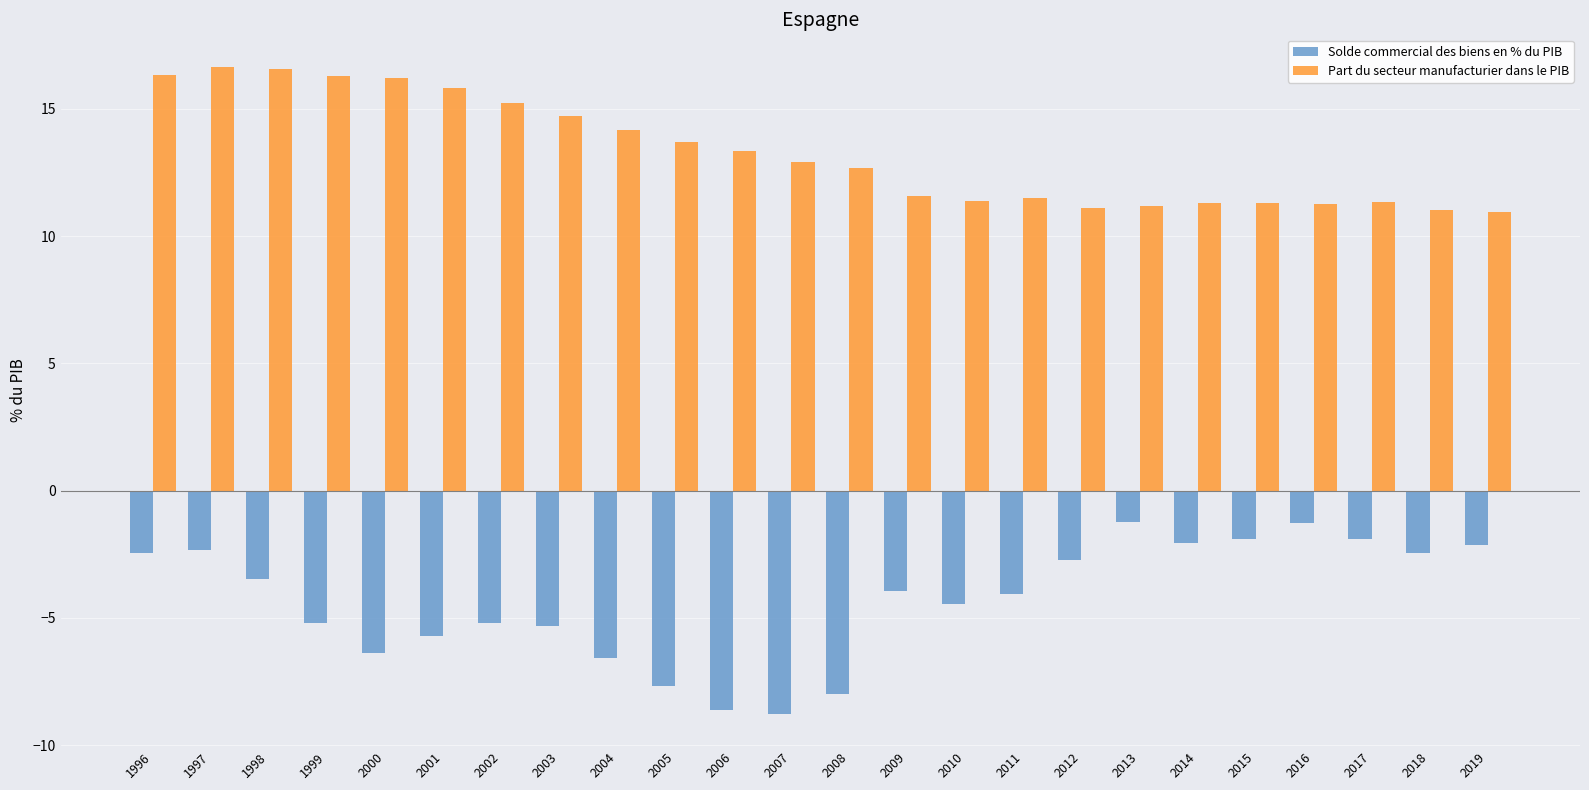

Rank the series at 2008 from lowest to highest value.

Solde commercial des biens en % du PIB, Part du secteur manufacturier dans le PIB